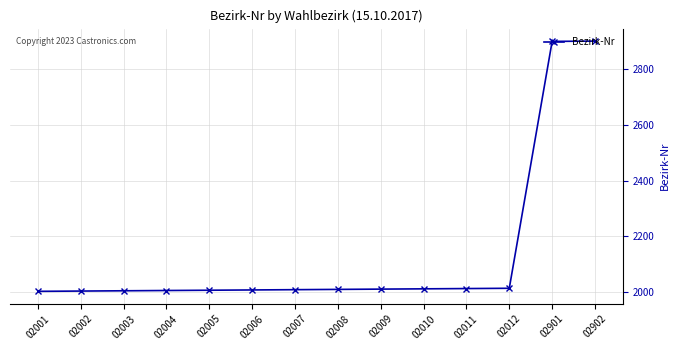

What is the value of the 6th point from the left?

2006